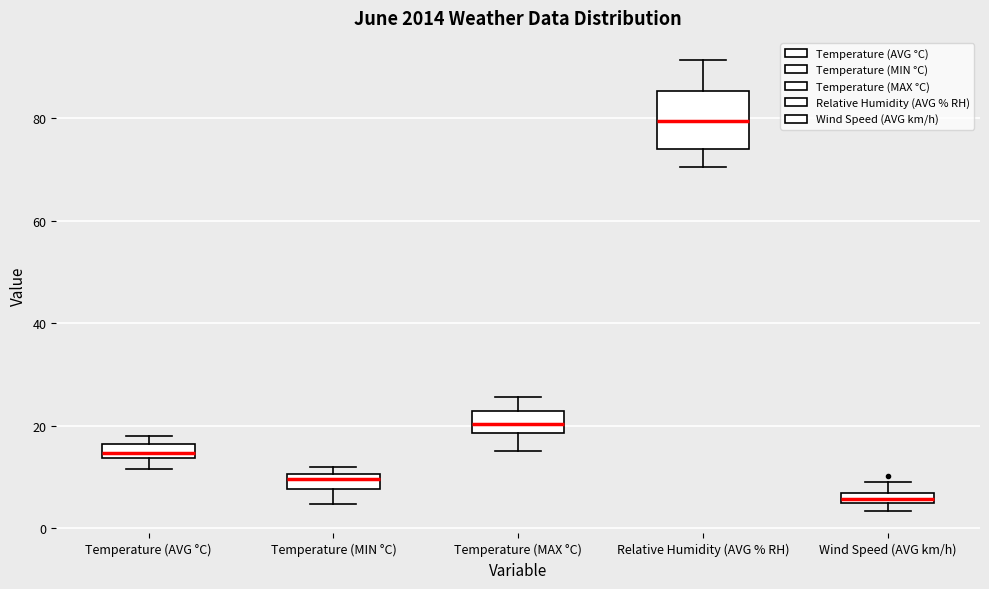

Where does the median line of the box for Relative Humidity (AVG % RH) sit on the y-axis? The values are not printed on the chart, so give them approximately, as read against the axis.

80